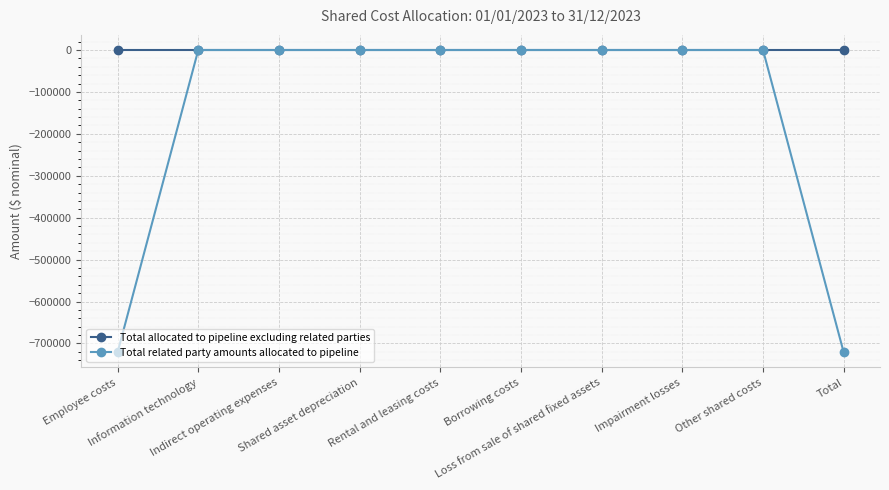

True or false: Total related party amounts allocated to pipeline and Total allocated to pipeline excluding related parties intersect in this chart.

False